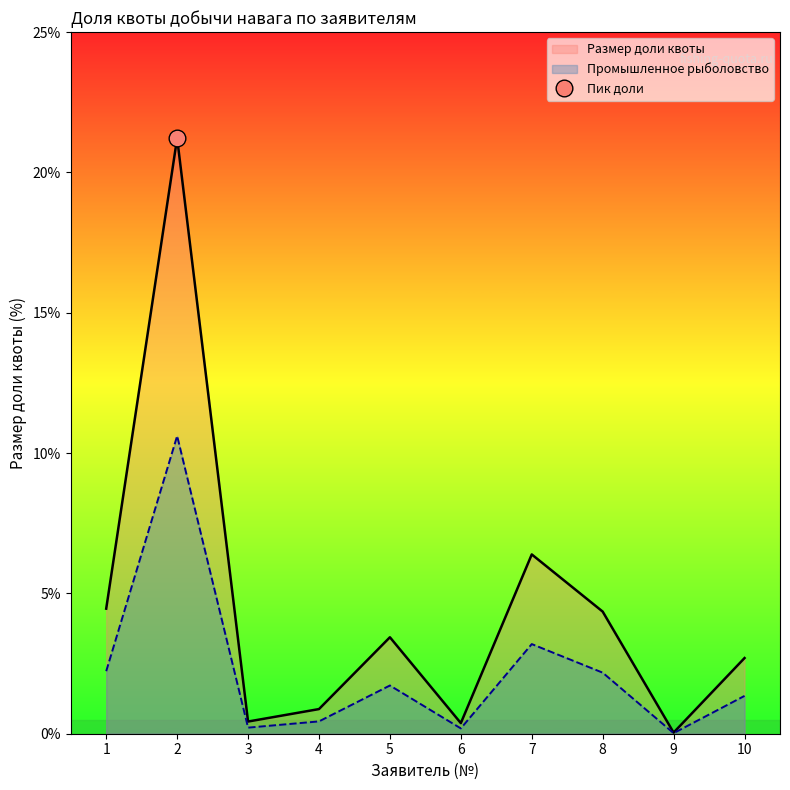

How many interior local peaks does the Промышленное рыболовство series have?

3